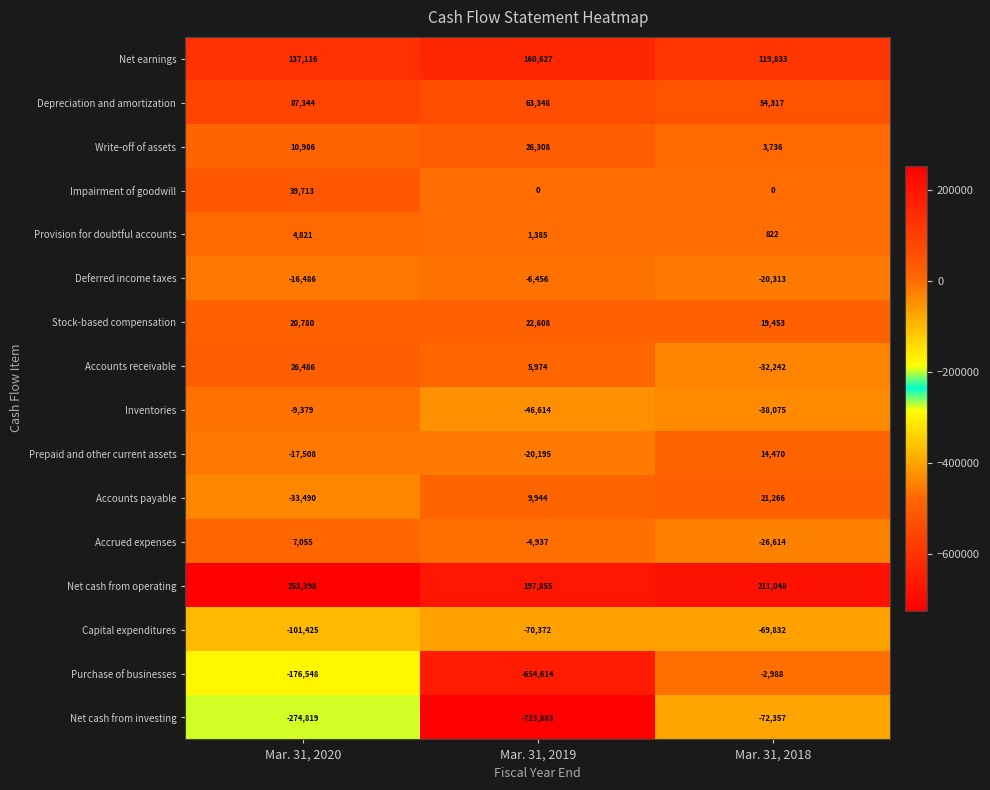

At which category is the sum across all series the highest?

Mar. 31, 2018